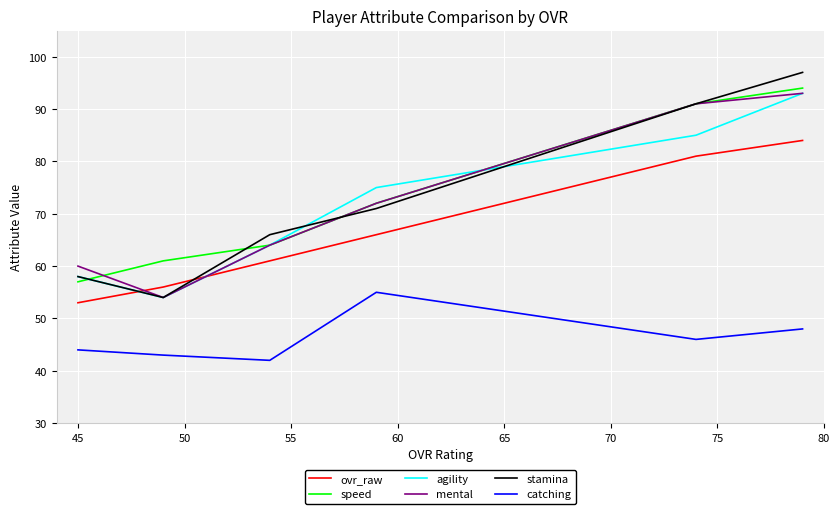

What is the difference between the second highest and second lowest values in the speed series?

30